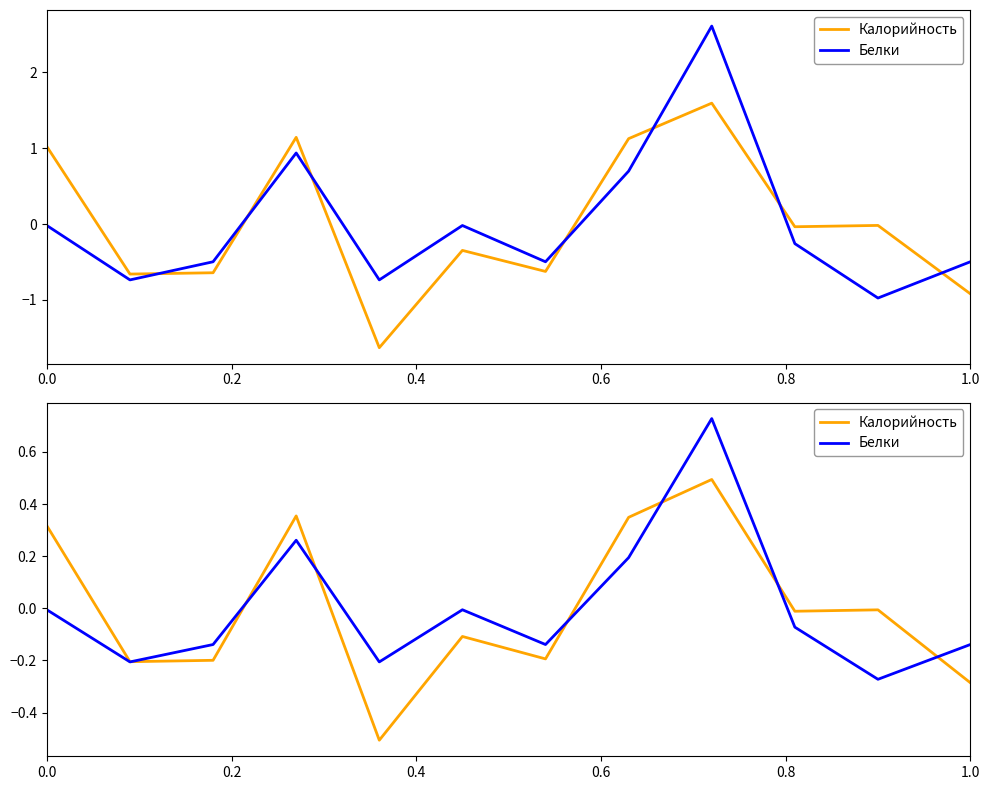

How many data points does each series have?

12